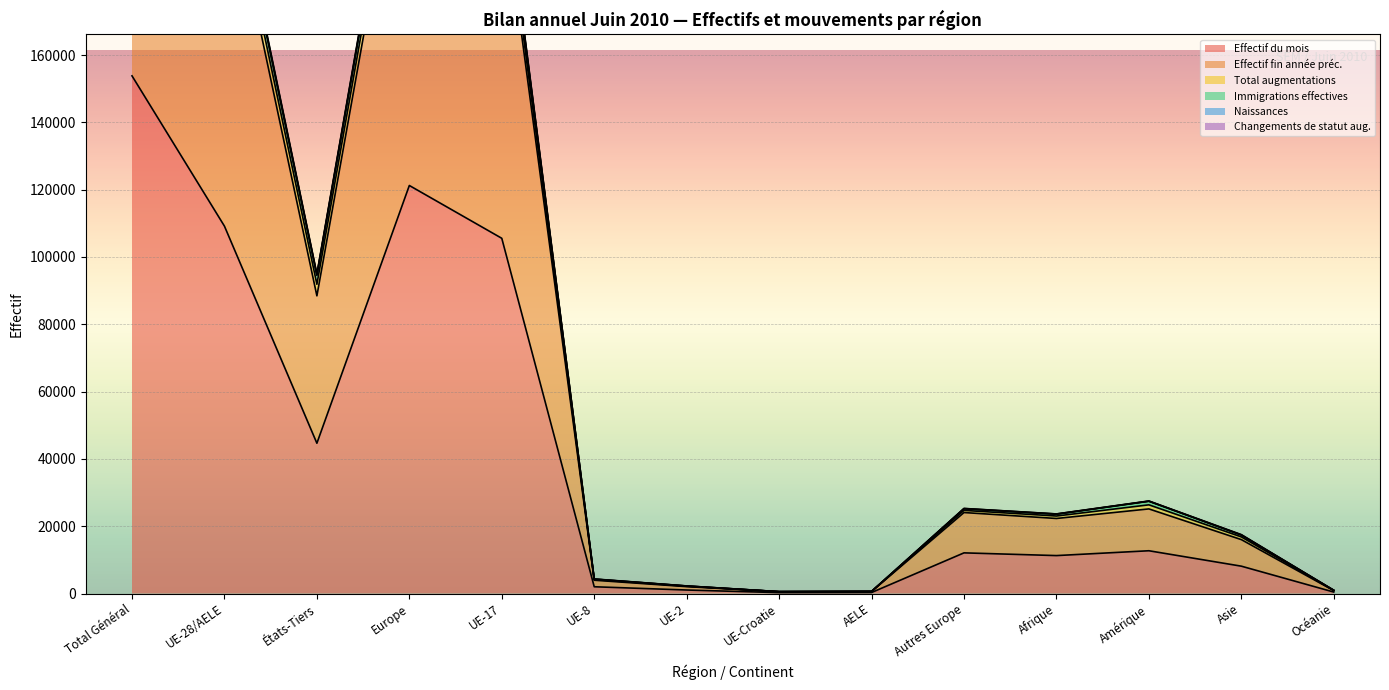

Is it true that Naissances equals 16827 at Asie?

True